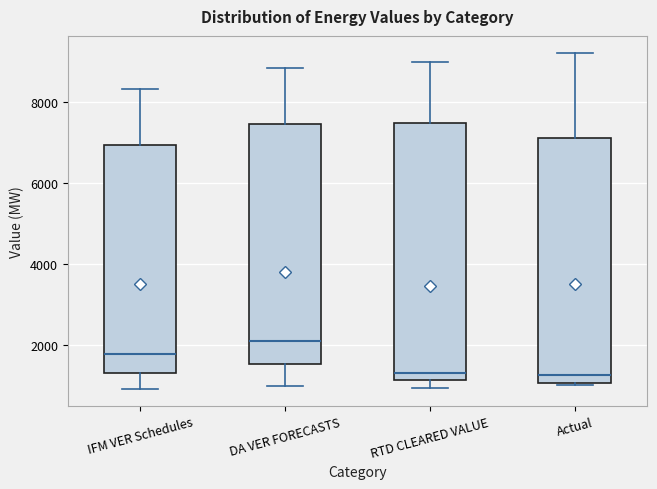

Where does the median line of the box for DA VER FORECASTS sit on the y-axis? The values are not printed on the chart, so give them approximately, as read against the axis.

2200